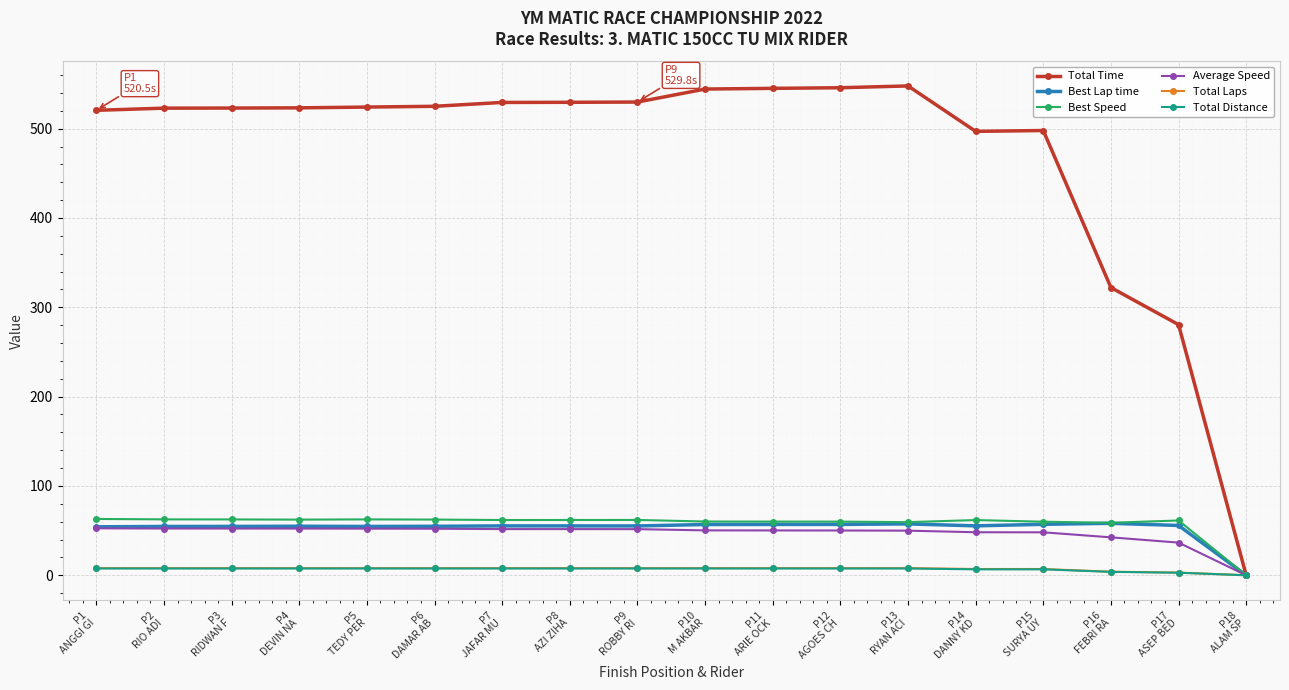

Does the chart display data point markers on the line(s)?

Yes